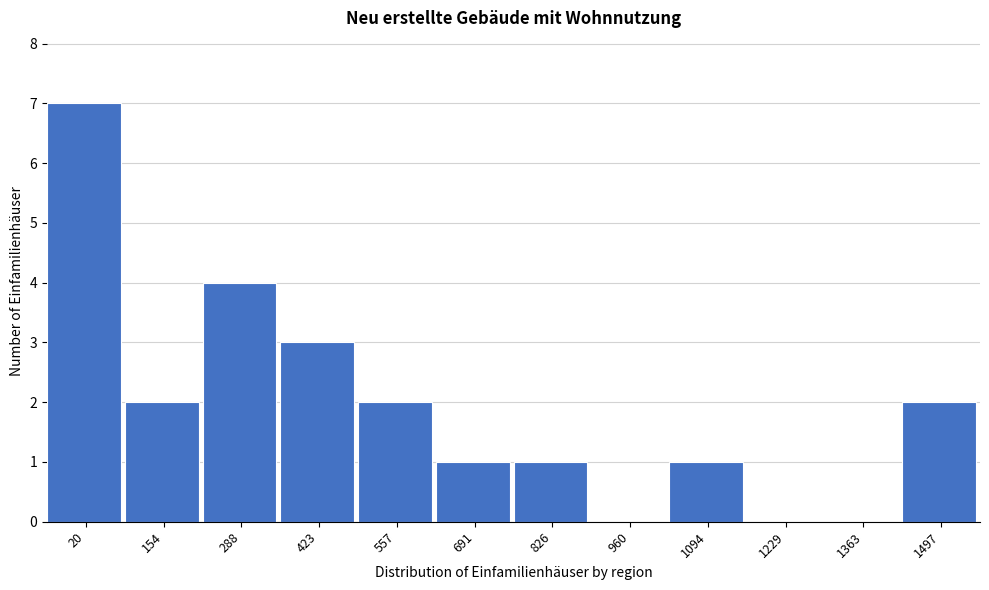

Reading right to left, transcribe all the data shown in this chart.

1497=2	1363=0	1229=0	1094=1	960=0	826=1	691=1	557=2	423=3	288=4	154=2	20=7